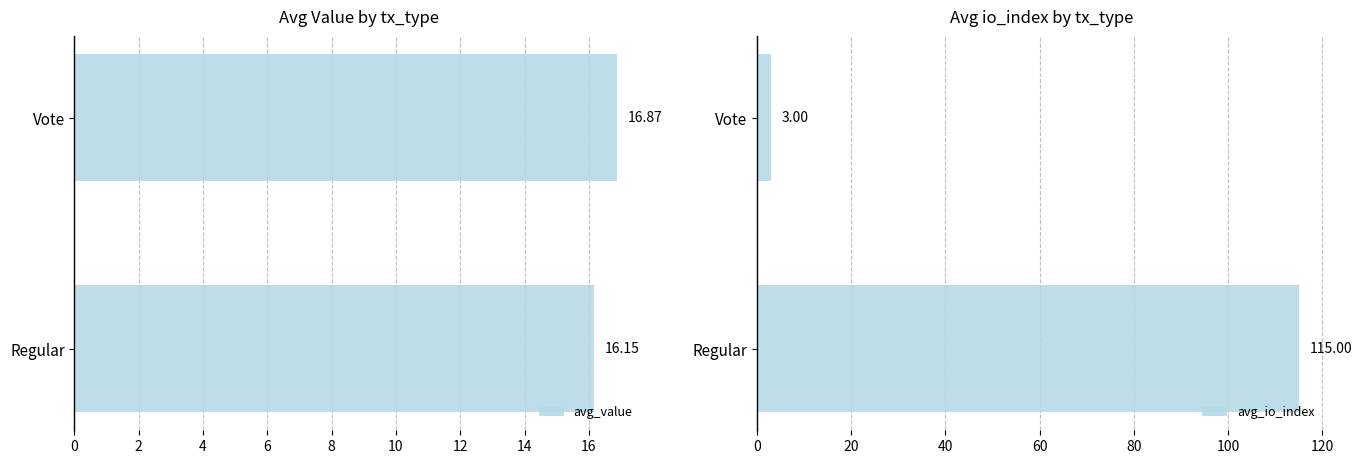

What is the lowest value of the avg_value series?

16.2